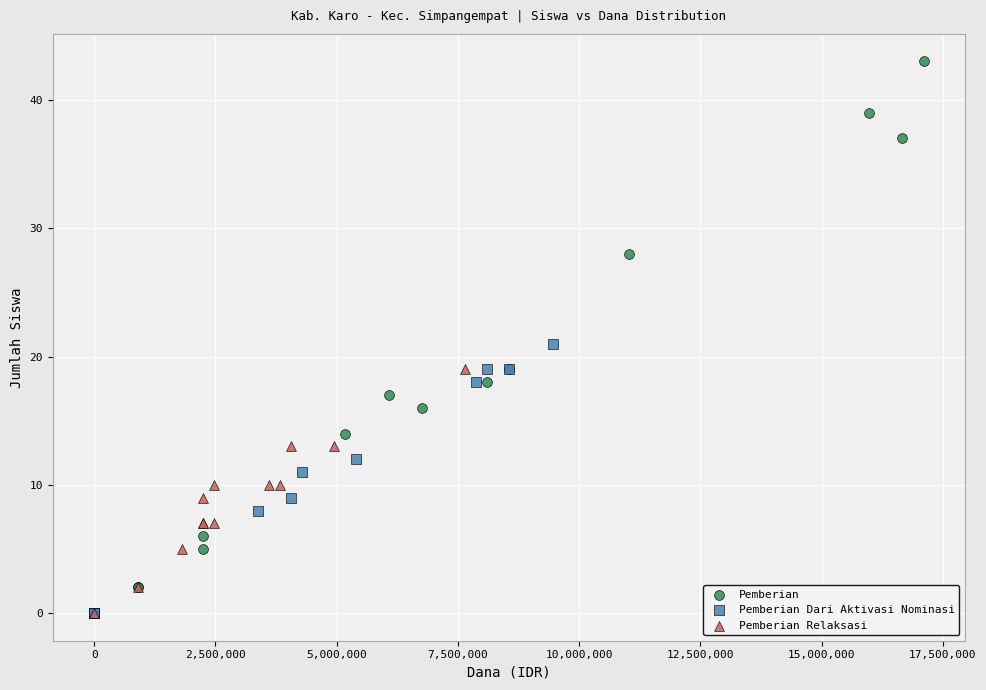

Which series has the widest spread of Y values?

Pemberian